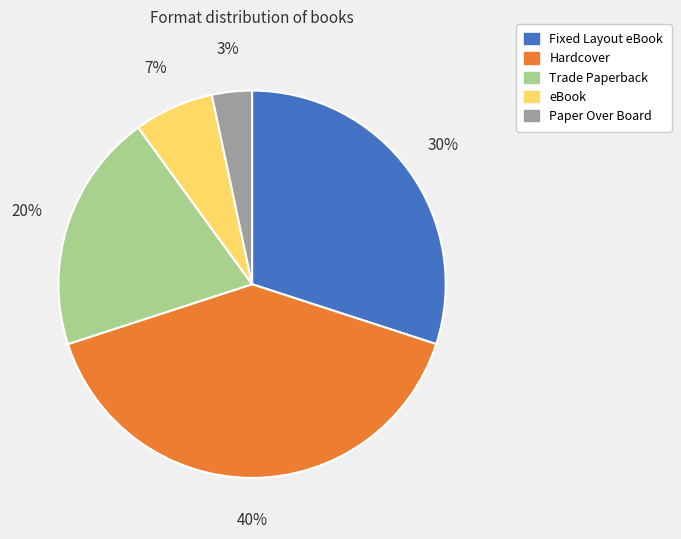

Which has a higher value, Hardcover or eBook?

Hardcover